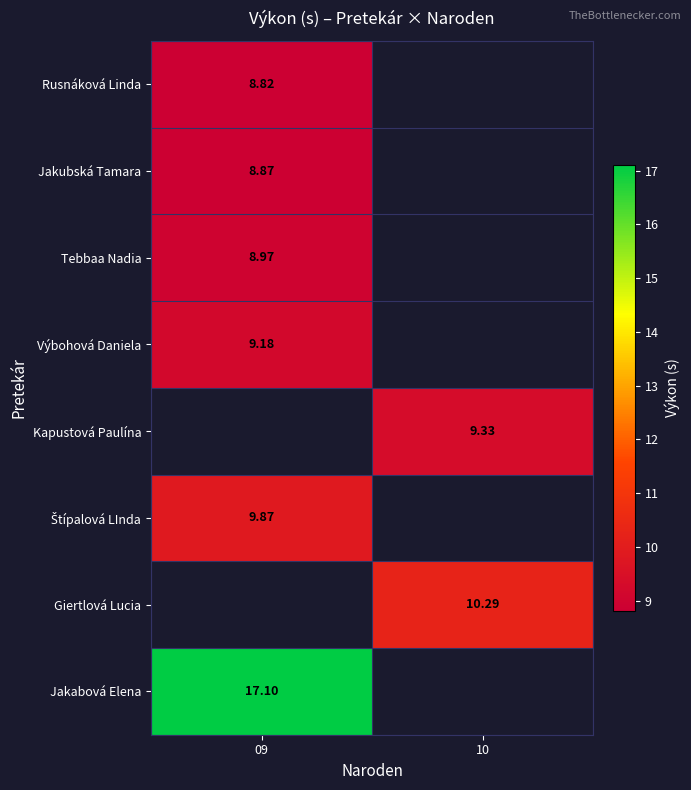

What is the spread (max minus min) of values at 09?

8.3